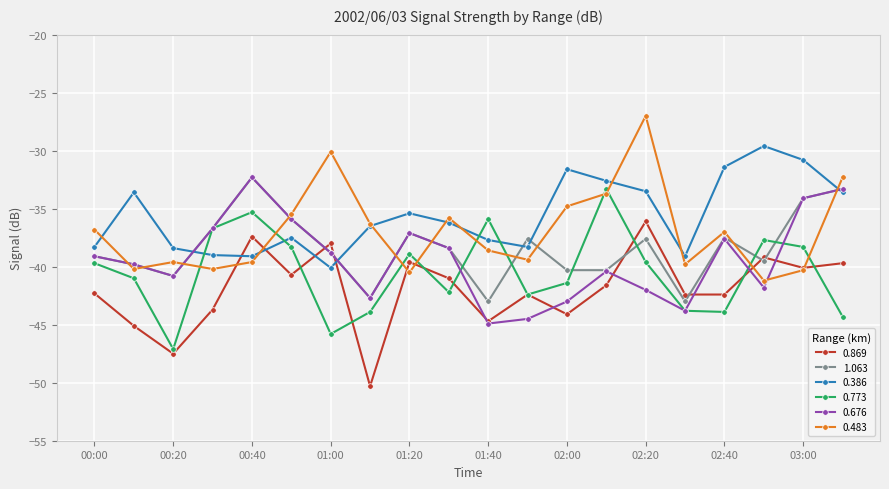

In 0.773, how many points are higher than both neighbors (excluding endpoints)?

5